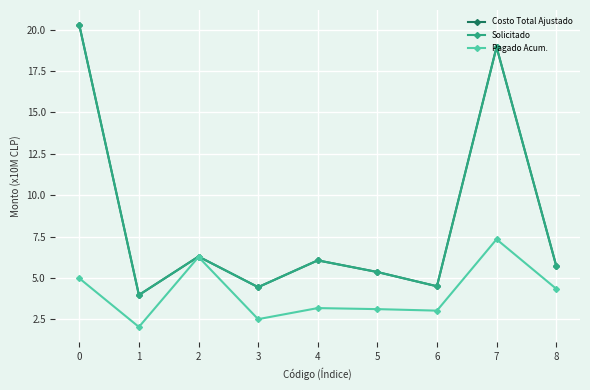

Reading left to right, what are all the values shown in this chart?

Costo Total Ajustado: 20.3	4.0	6.3	4.5	6.1	5.4	4.5	18.9	5.8
Solicitado: 20.3	4.0	6.3	4.5	6.1	5.4	4.5	18.9	5.8
Pagado Acum.: 5.0	2.0	6.3	2.5	3.2	3.1	3.0	7.3	4.4